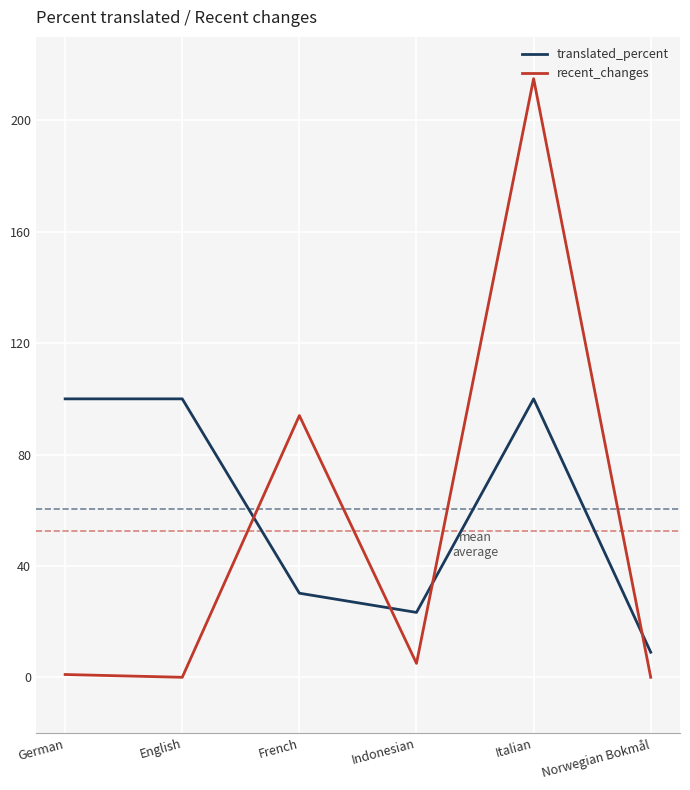

Where is recent_changes nearest to the value 107?

French